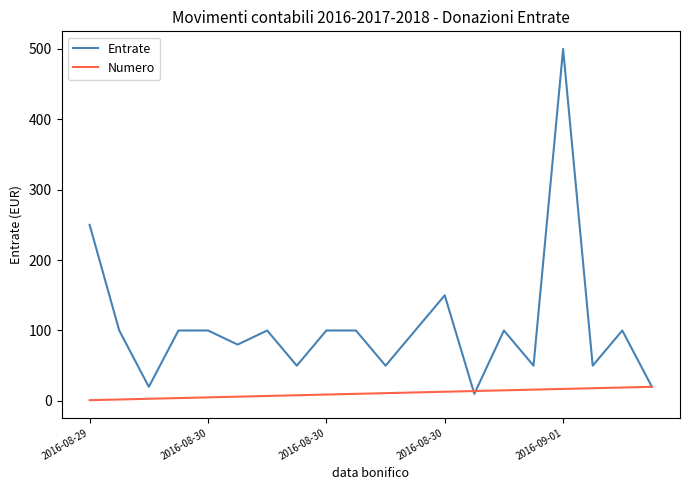

Rank the series by their average value, from highest to lowest.

Entrate, Numero